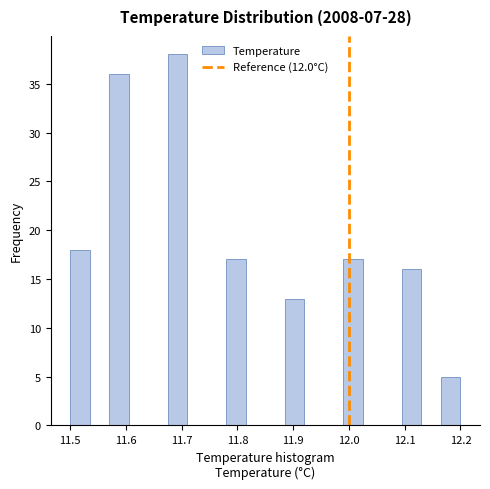

Around what value on the x-axis is the tallest bar? Give the approximate position of its centre, as read against the axis.

11.69